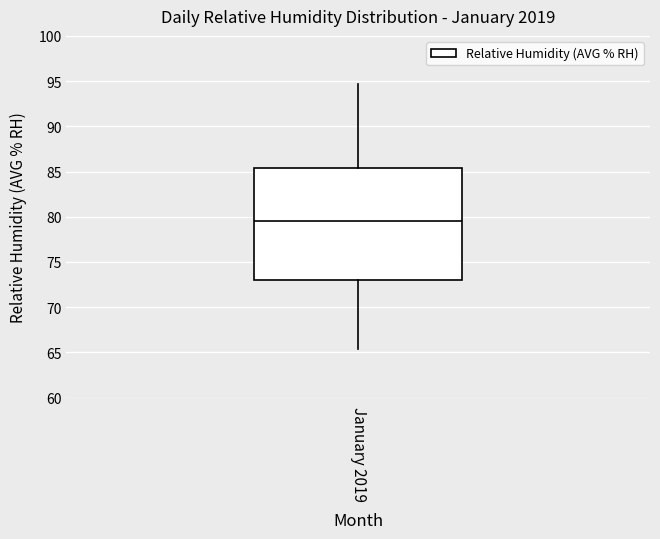

Transcribe this box plot: give where the median line is, the range the box spans, and where the two whiskers end, as read against the y-axis. The values are not printed on the chart, so give them approximately, as read against the axis.

median 79.5, box 73.0 to 85.5, whiskers 65.5 to 94.5